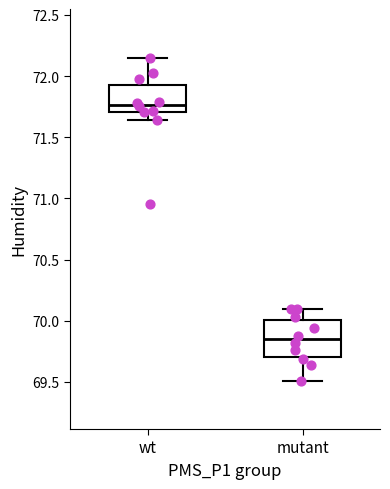

Reading left to right, transcribe this box plot: for each box, give where its median line is, the range the box spans, and where its two whiskers end, as read against the y-axis. The values are not printed on the chart, so give them approximately, as read against the axis.

wt: median 71.75, box 71.70 to 71.95, whiskers 71.65 to 72.15
mutant: median 69.85, box 69.70 to 70.00, whiskers 69.50 to 70.10